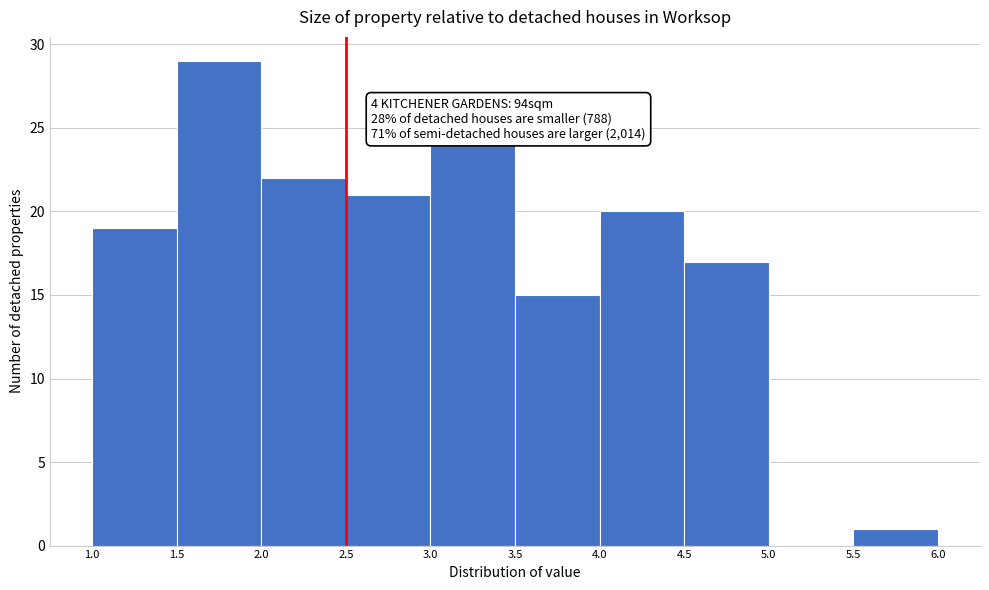

Over which range of the x-axis is the bar tallest?

1.5 to 2.0